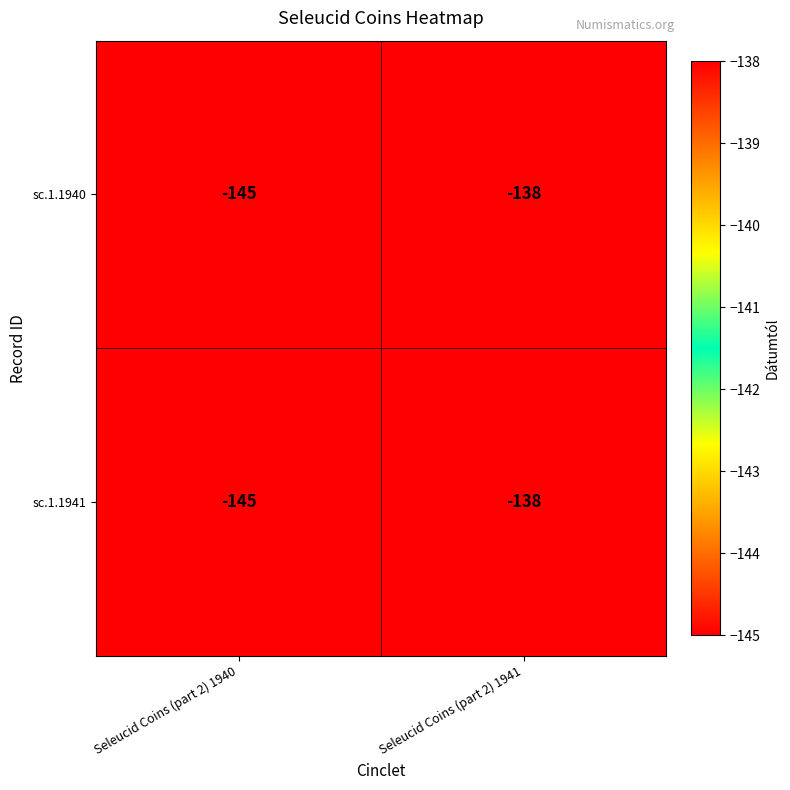

Read the sc.1.1941 value at Seleucid Coins (part 2) 1940.

-145